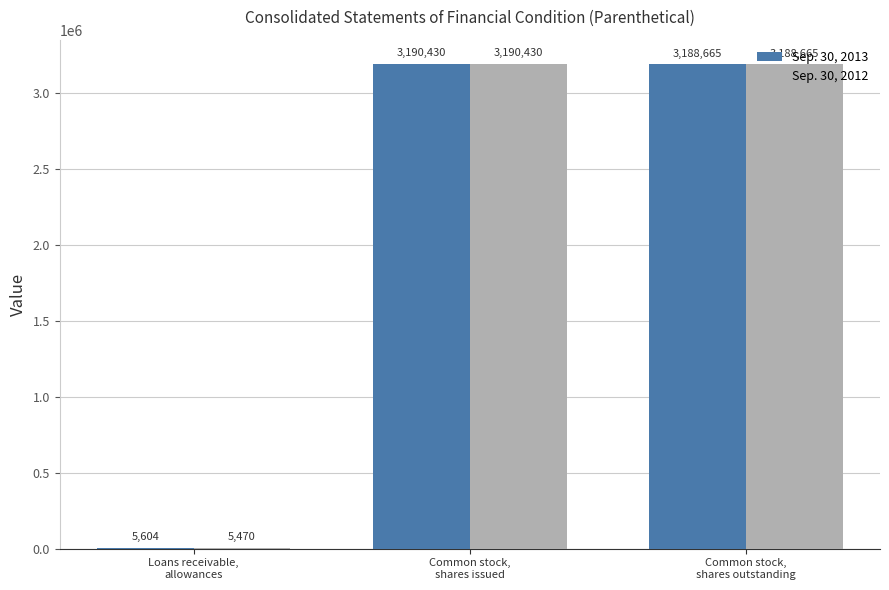

Reading right to left, transcribe all the data shown in this chart.

Sep. 30, 2013: 3188665	3190430	5604
Sep. 30, 2012: 3188665	3190430	5470